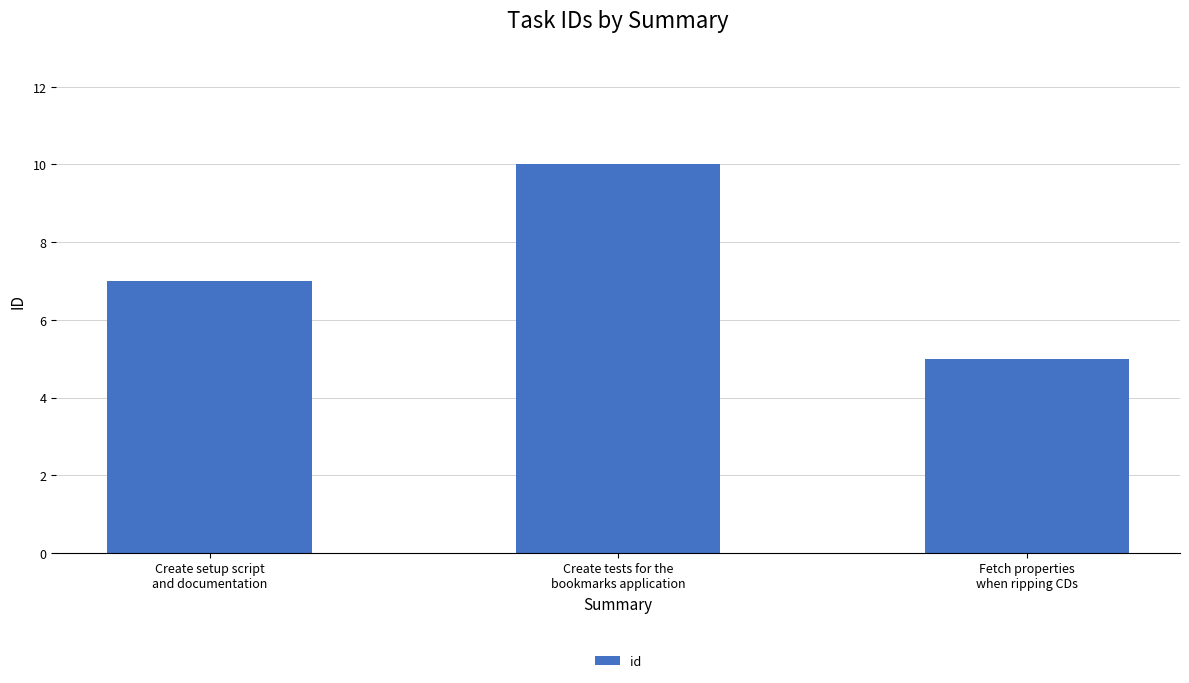

Are the bars horizontal?

No